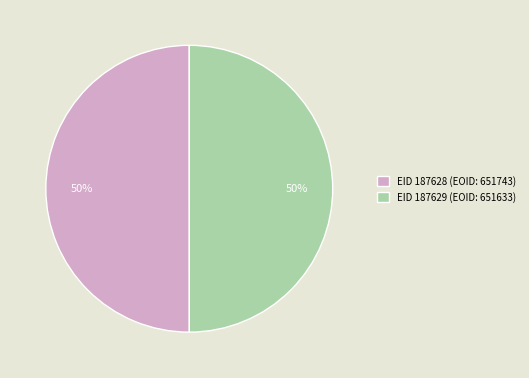

To the nearest percent, what is the combined percentage of EID 187628 (EOID: 651743) and EID 187629 (EOID: 651633)?

100%